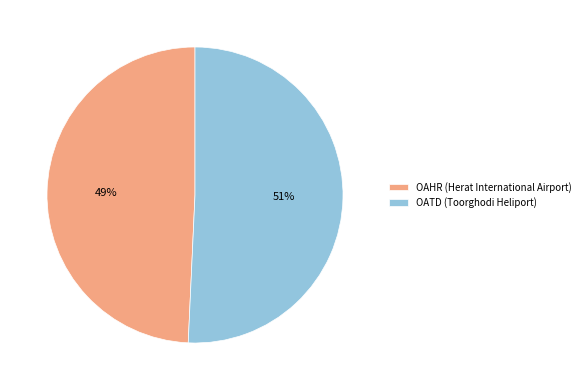

How many slices are in this pie chart?

2